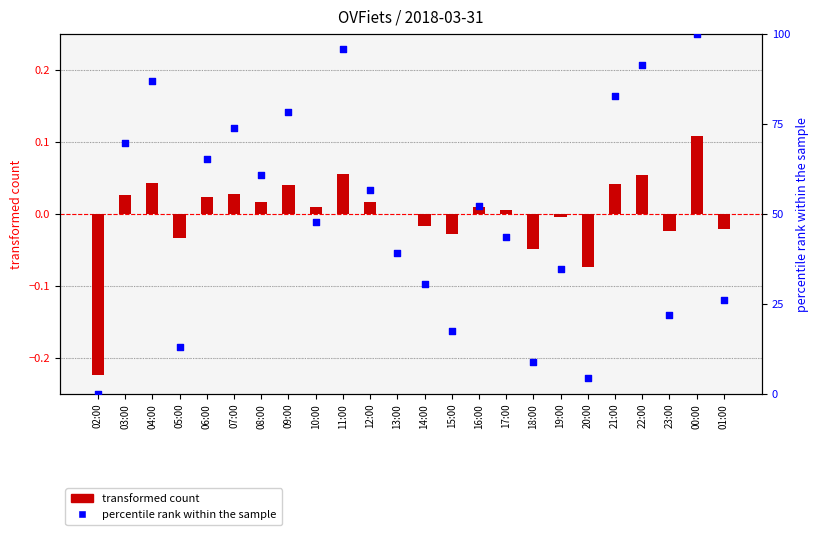

Which series has the widest spread of Y values?

percentile rank within the sample